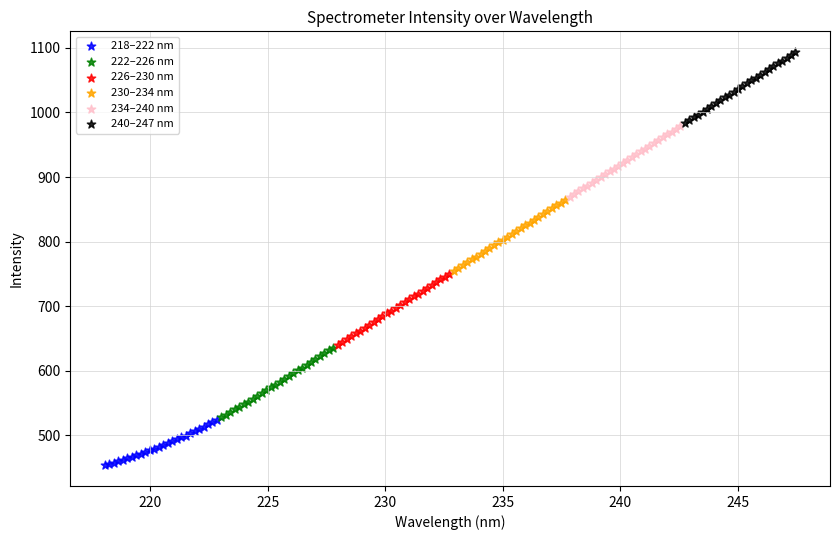

Which series contains the lowest Y value?

218–222 nm